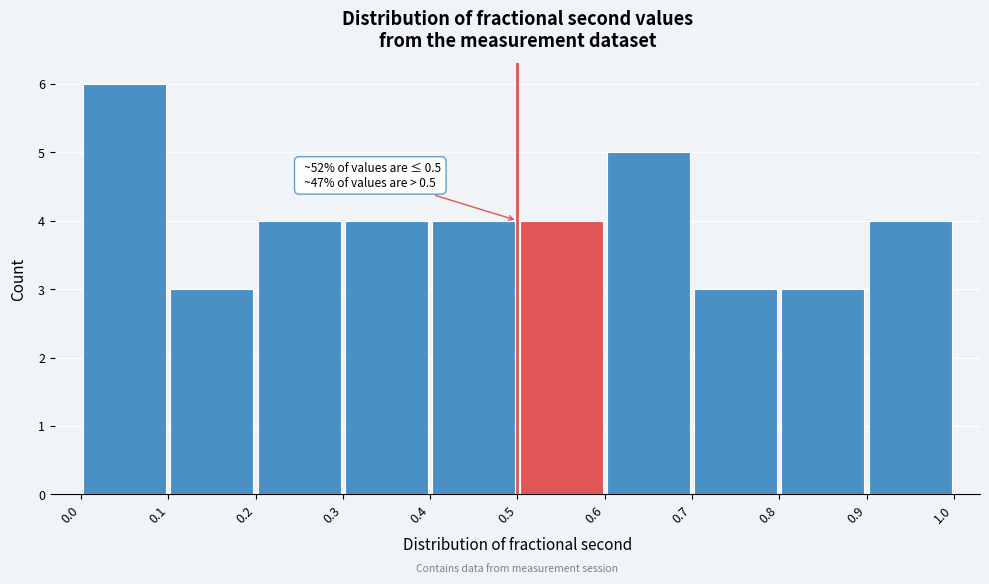

Which range on the x-axis has the tallest bar?

0.0 to 0.1